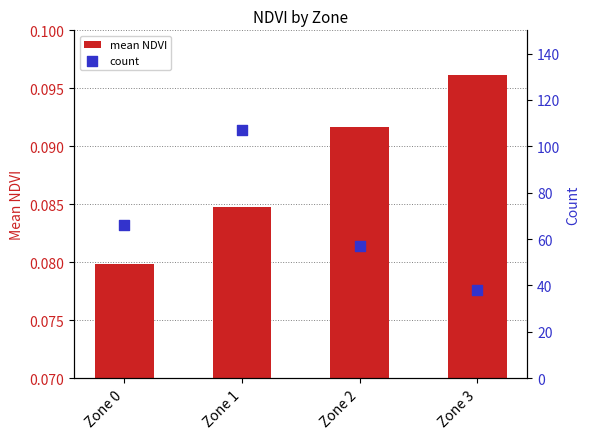

Which series contains the highest Y value?

count